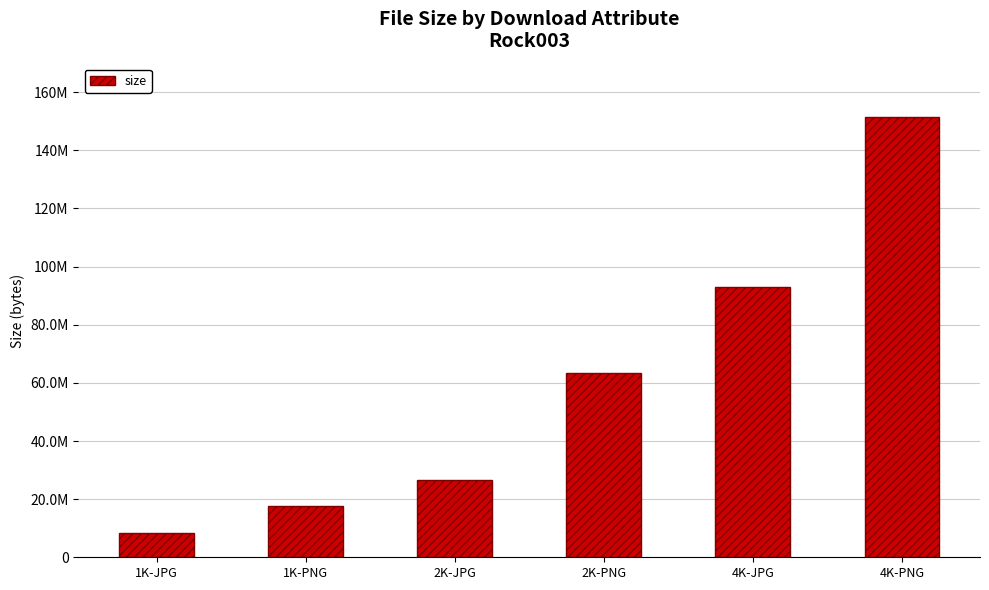

Reading left to right, list all the values displayed in this chart.

8480203	17481766	26414445	63274701	93092746	151618816